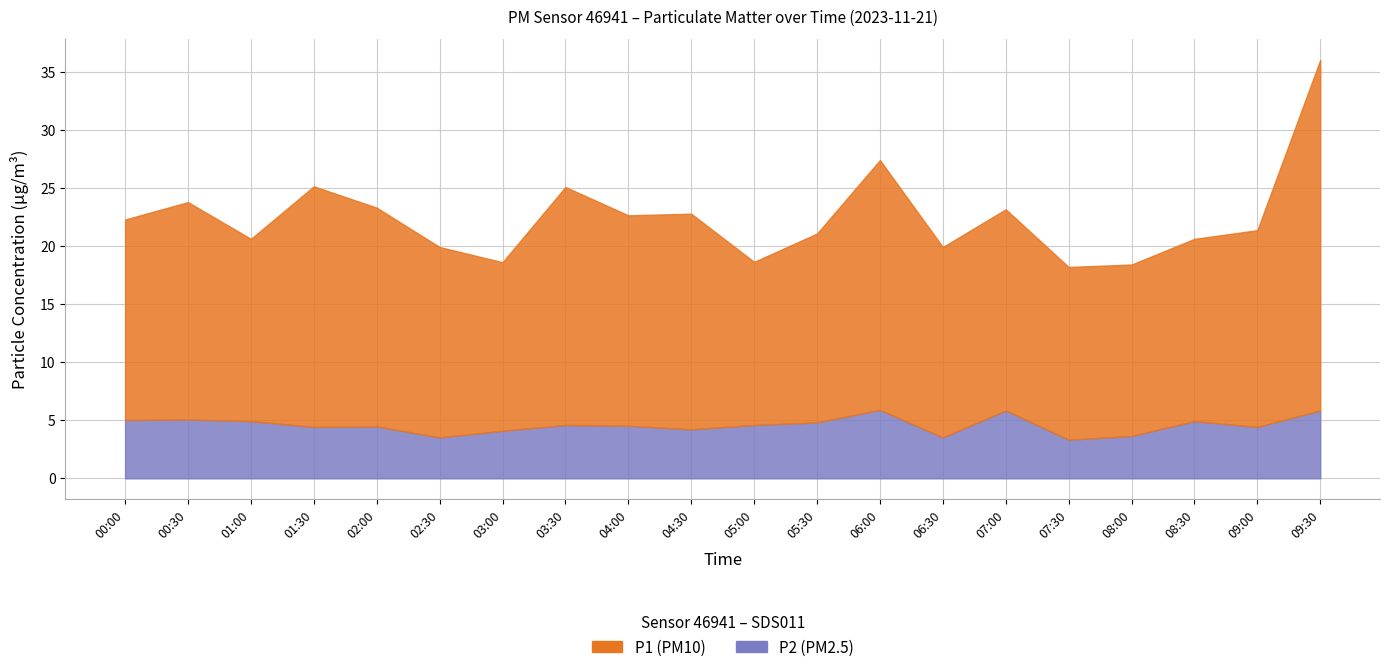

Where does the P1 series first go above 17?

00:00